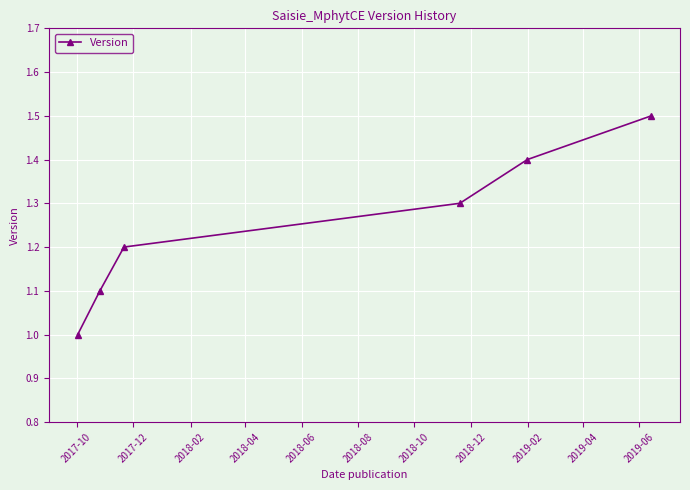

What is the greatest value displayed?

1.5